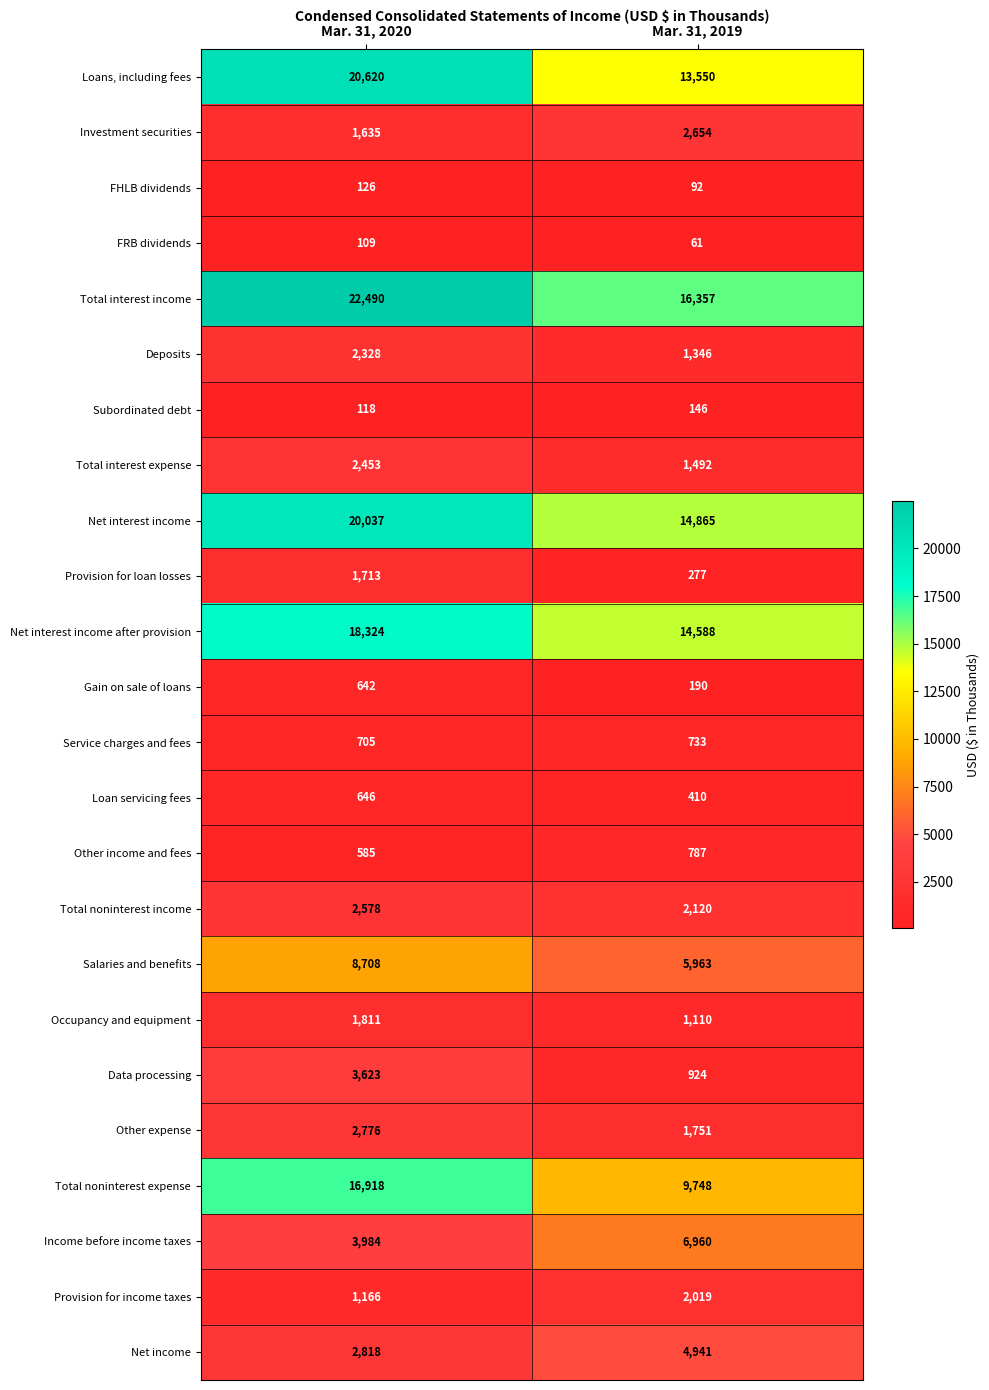

Is the value of Total interest income at Mar. 31, 2020 greater than the value of Service charges and fees at Mar. 31, 2020?

Yes